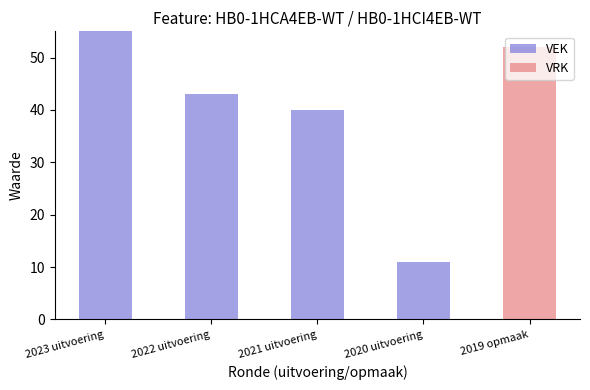

At which category is the sum across all series the highest?

2023 uitvoering